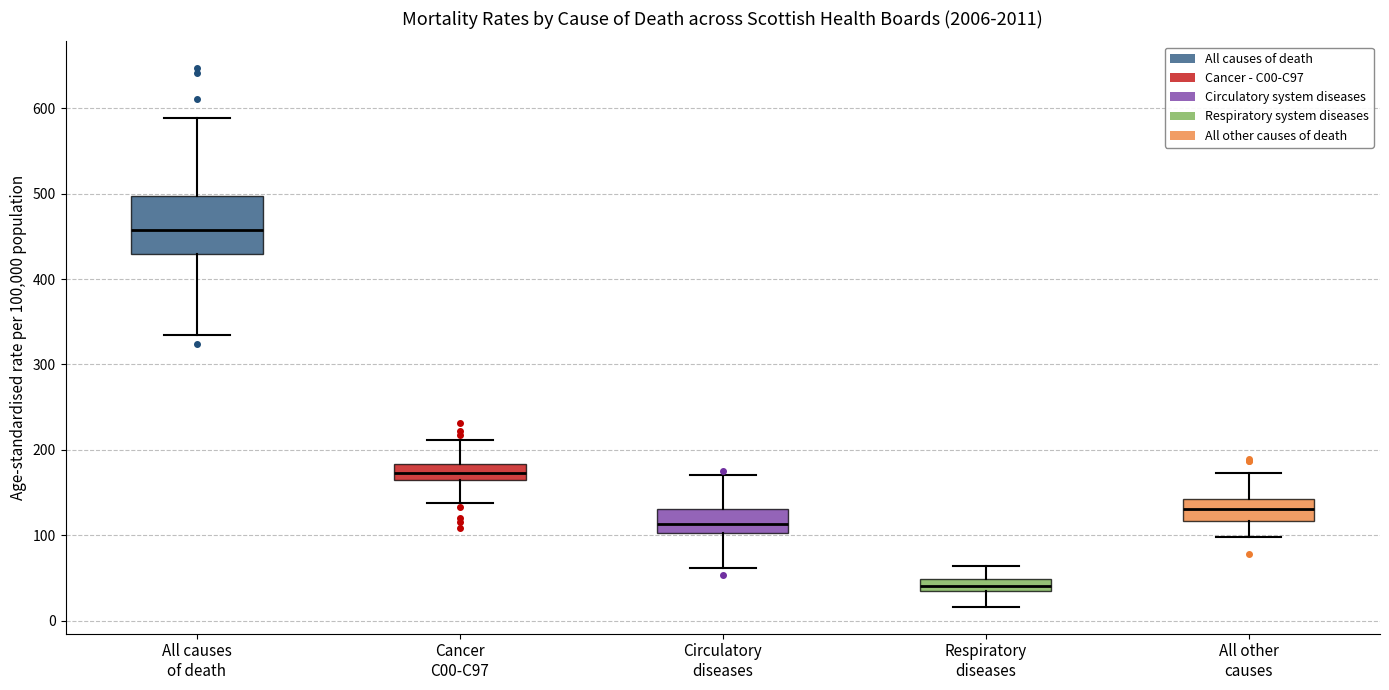

Comparing the boxes themselves (not the whiskers), which one is the tallest?

All causes of death